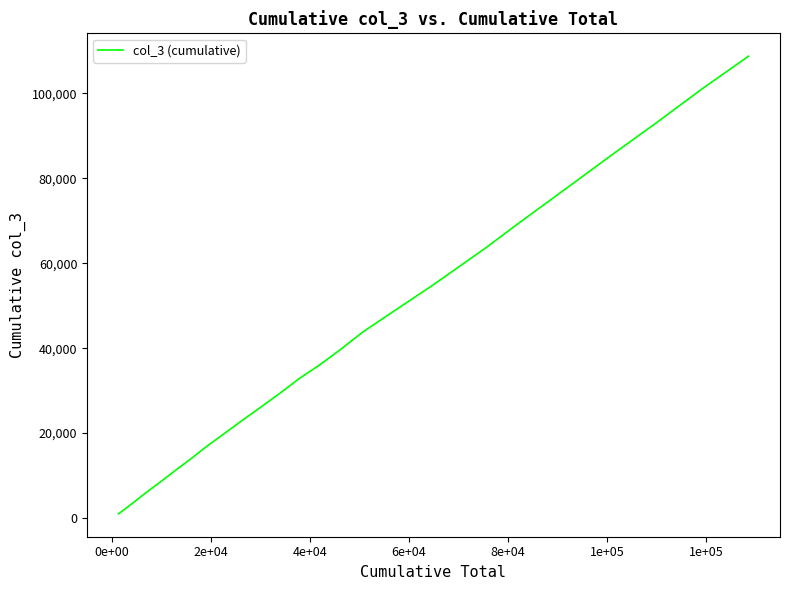

What is the maximum value shown in the chart?

108777